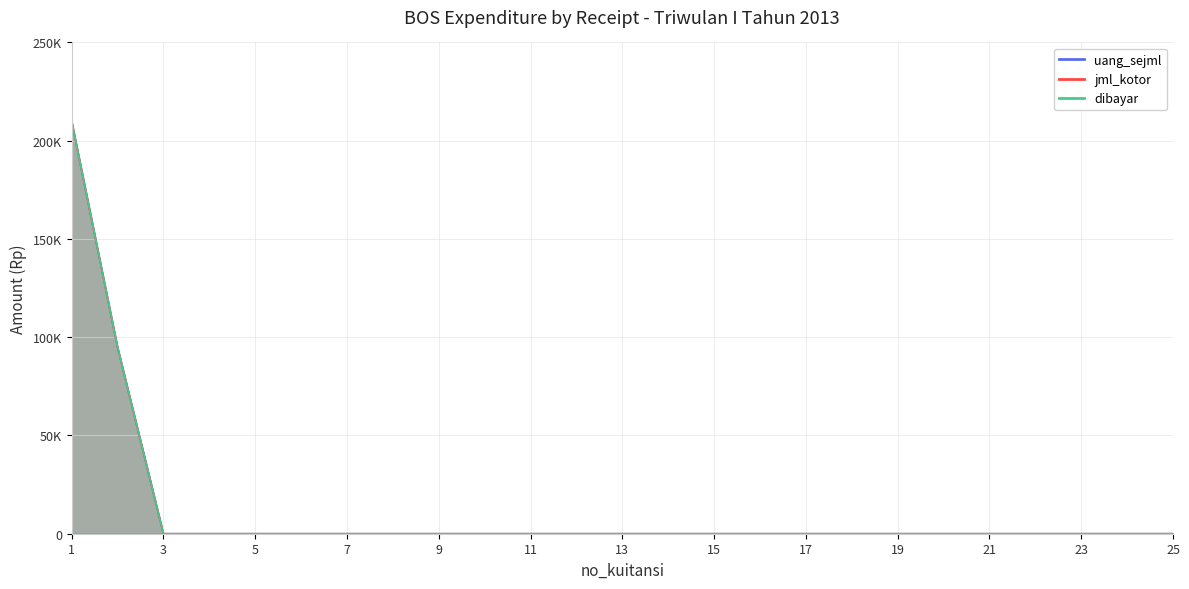

Between 9 and 14, which series saw the biggest shift?

uang_sejml